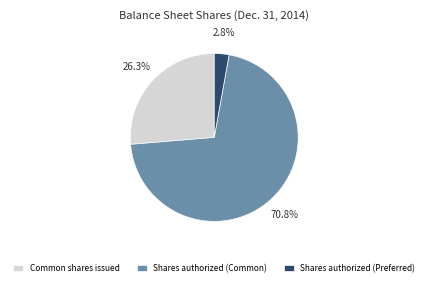

To the nearest percent, what is the difference between the largest and smallest slice percentages?

68%